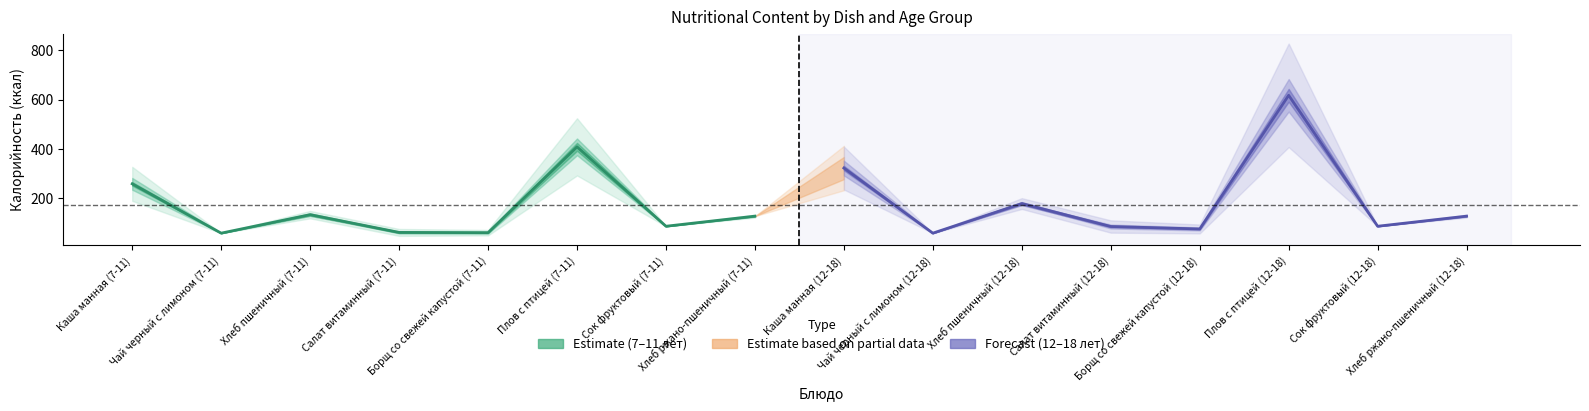

What position from the right is 12?

4